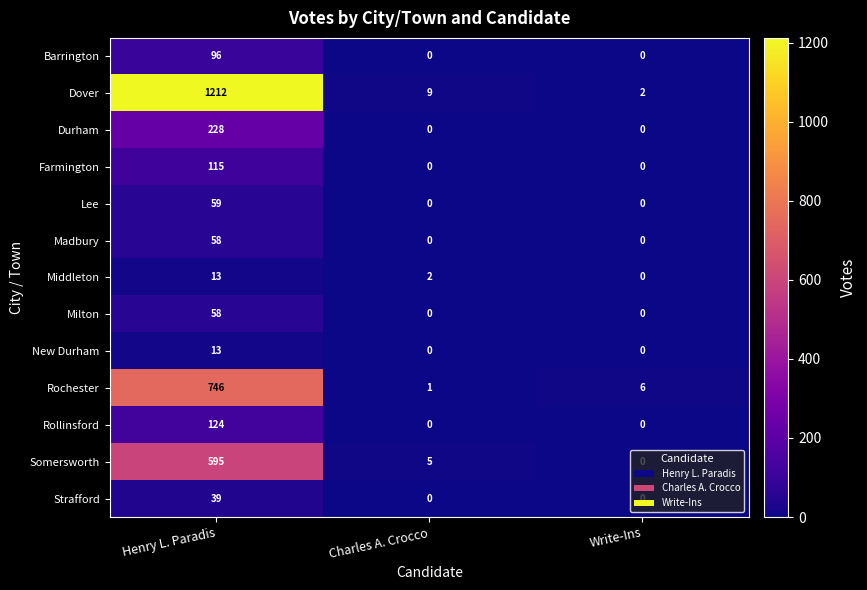

List the labels in order of Middleton value, smallest first.

Write-Ins, Charles A. Crocco, Henry L. Paradis